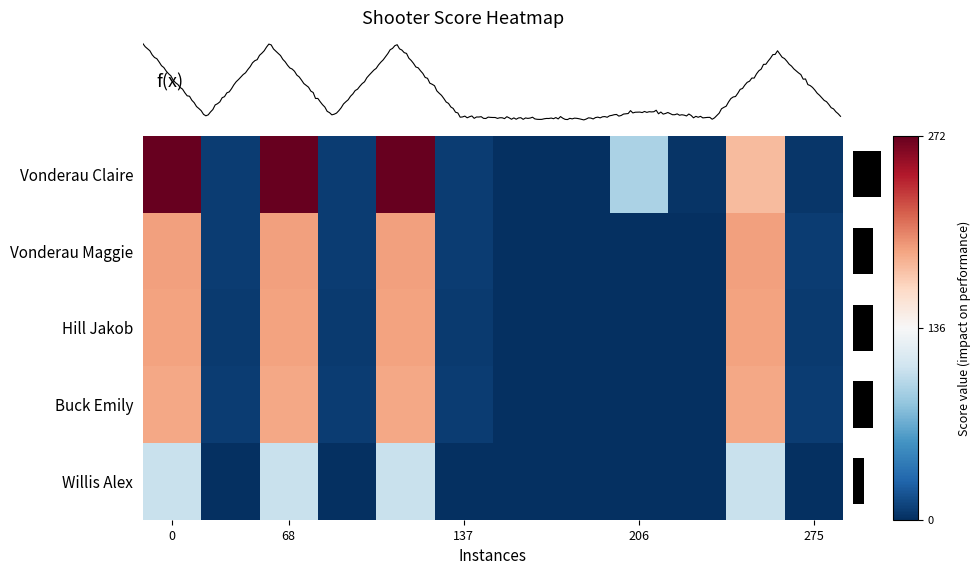

Reading left to right, list all the values displayed in this chart.

Vonderau Claire: 272	7	272	7	272	7	0	0	93	3	179	4
Vonderau Maggie: 192	7	192	7	192	7	0	0	0	0	192	7
Hill Jakob: 191	6	191	6	191	6	0	0	0	0	191	6
Buck Emily: 189	7	189	7	189	7	0	0	0	0	189	7
Willis Alex: 106	0	106	0	106	0	0	0	0	0	106	0